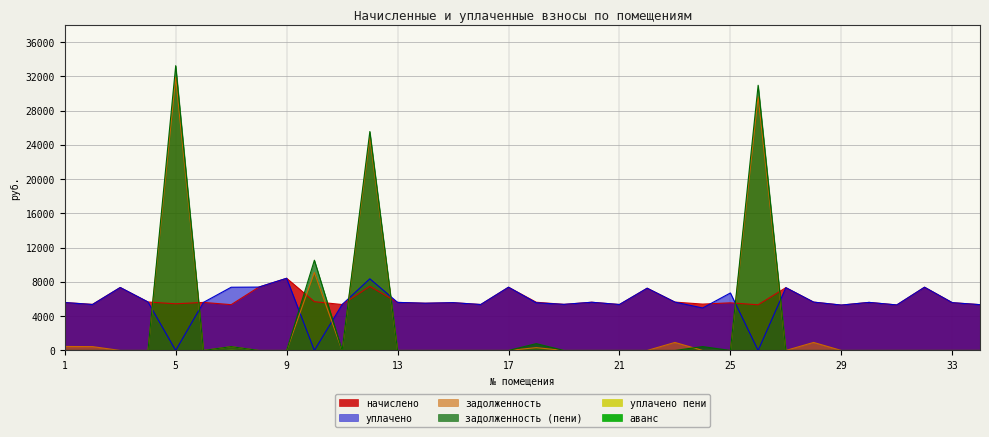

Rank the categories by задолженность_пени value from lowest to highest.

1, 2, 3, 4, 6, 8, 9, 11, 13, 14, 15, 16, 17, 19, 20, 21, 22, 23, 25, 27, 28, 29, 30, 31, 32, 33, 34, 7, 24, 18, 10, 12, 26, 5